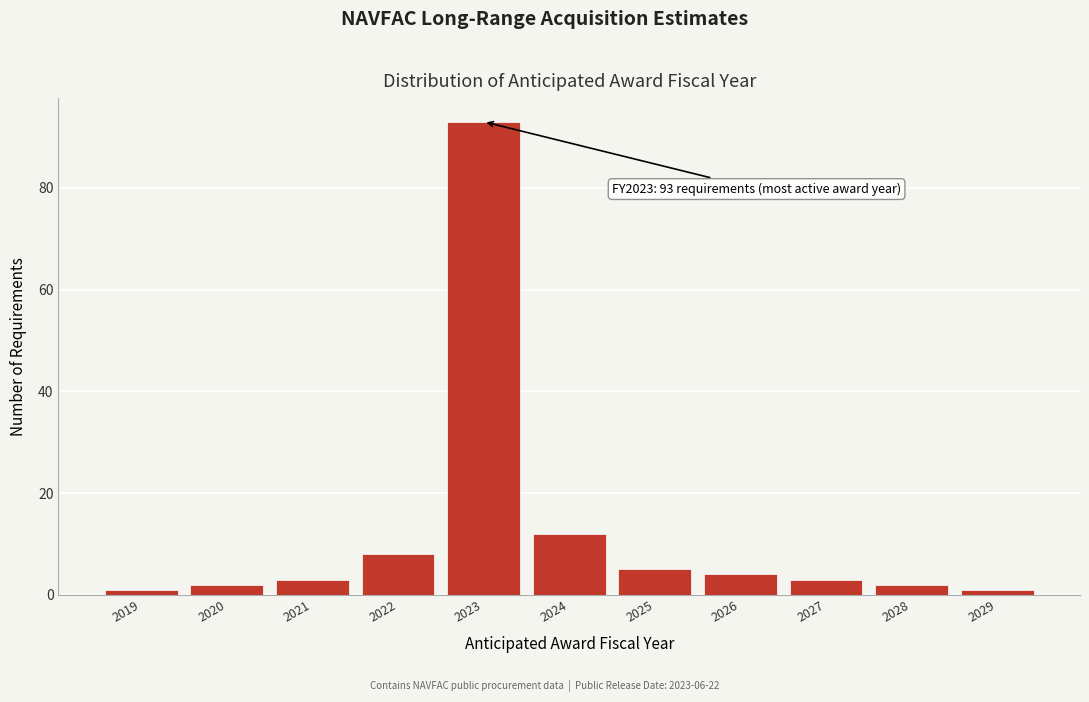

Reading right to left, what are all the values shown in this chart?

1	2	3	4	5	12	93	8	3	2	1